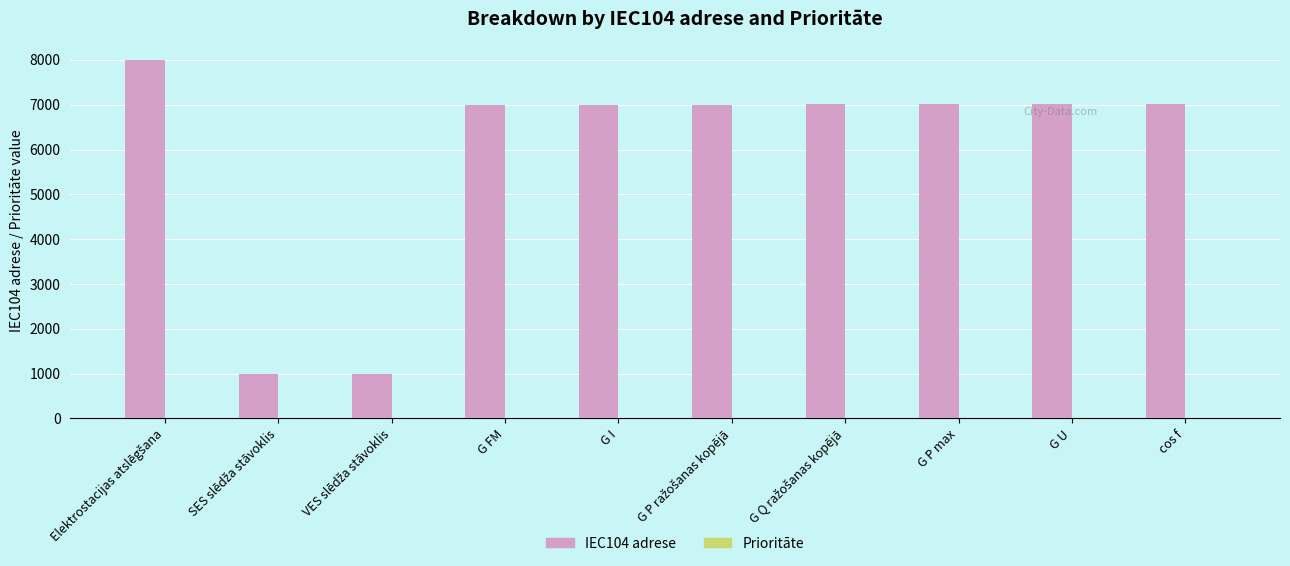

What is the highest value of the IEC104 adrese series?

8001